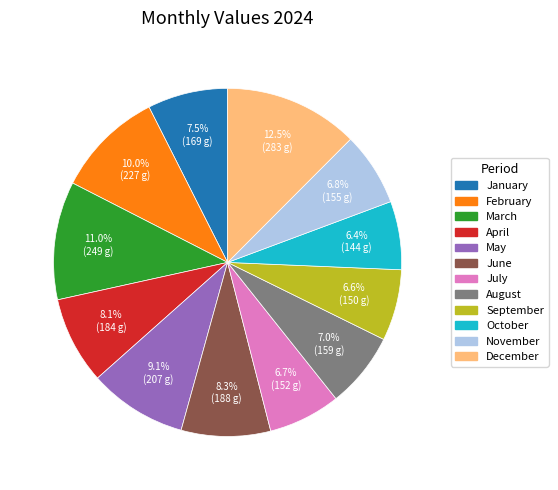

To the nearest percent, what is the difference between the October and February slice percentages?

4%